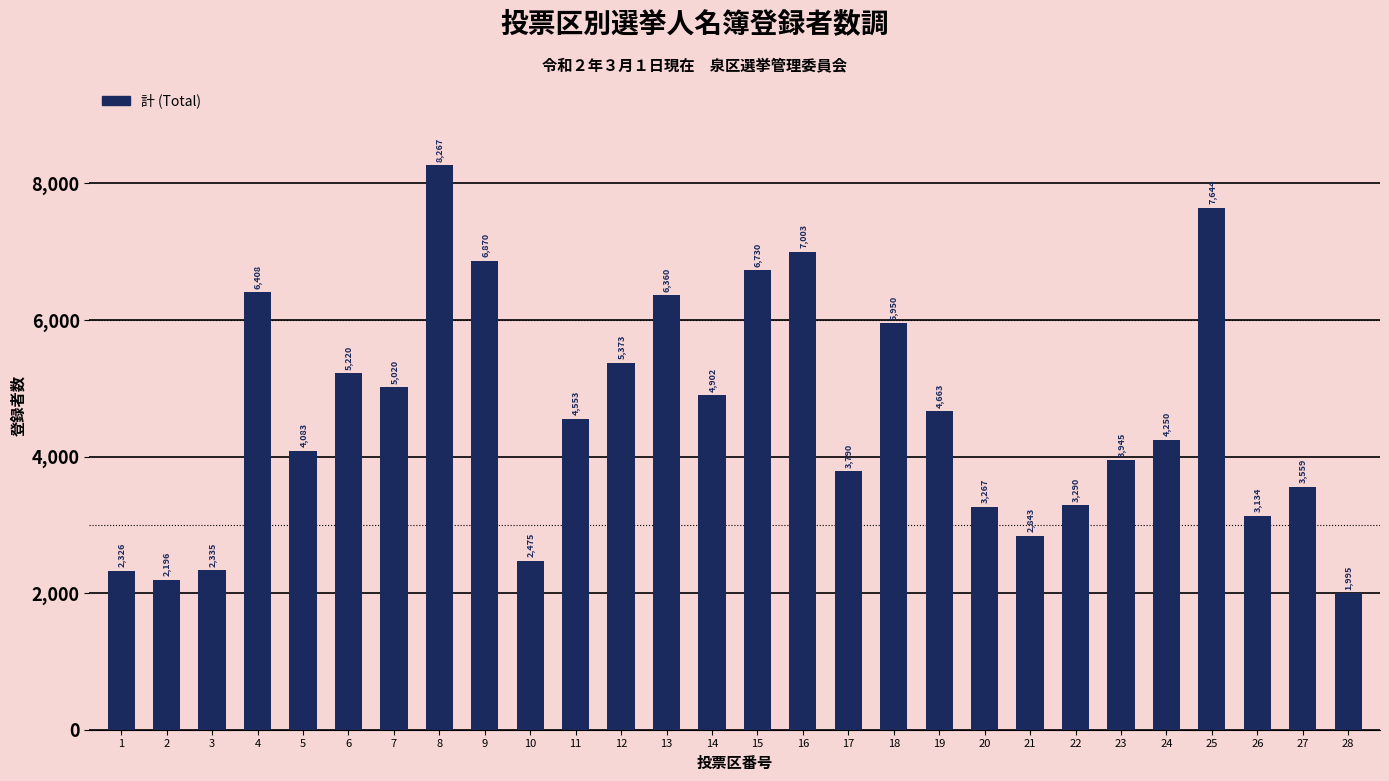

The chart shows a value of 9271 at 6. True or false?

False